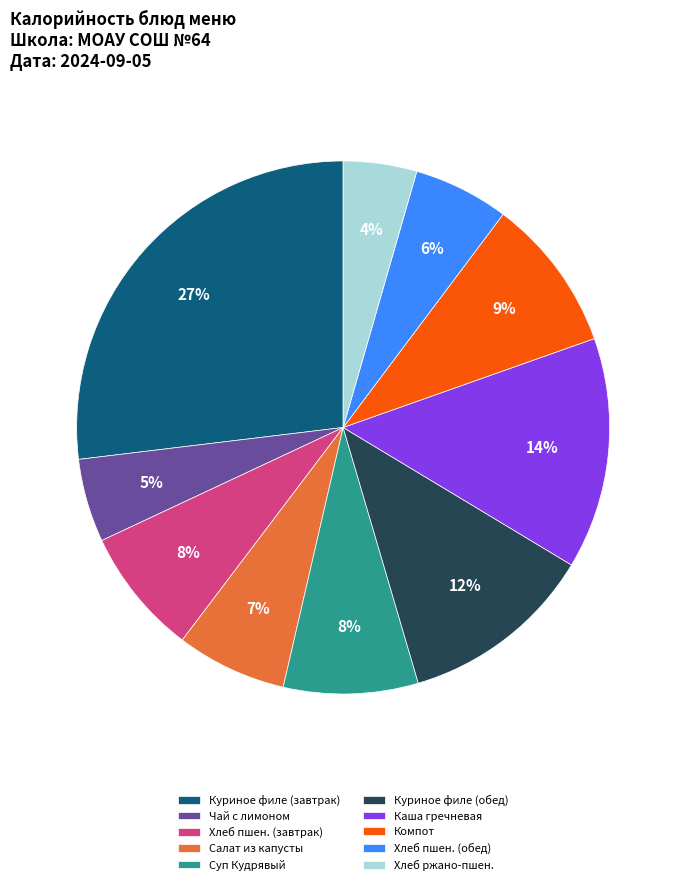

What percentage is the Куриное филе (завтрак) slice, to the nearest percent?

27%